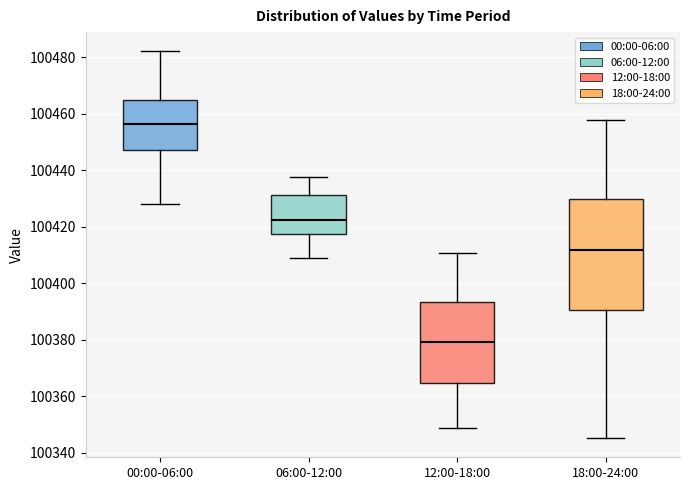

Where does the lower whisker of the box for 12:00-18:00 end on the y-axis? The values are not printed on the chart, so give them approximately, as read against the axis.

100348